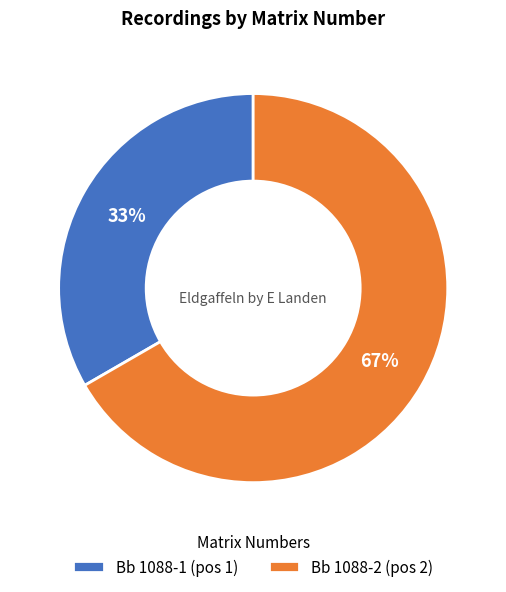

Combined, do Bb 1088-1 and Bb 1088-2 account for over 50%?

Yes